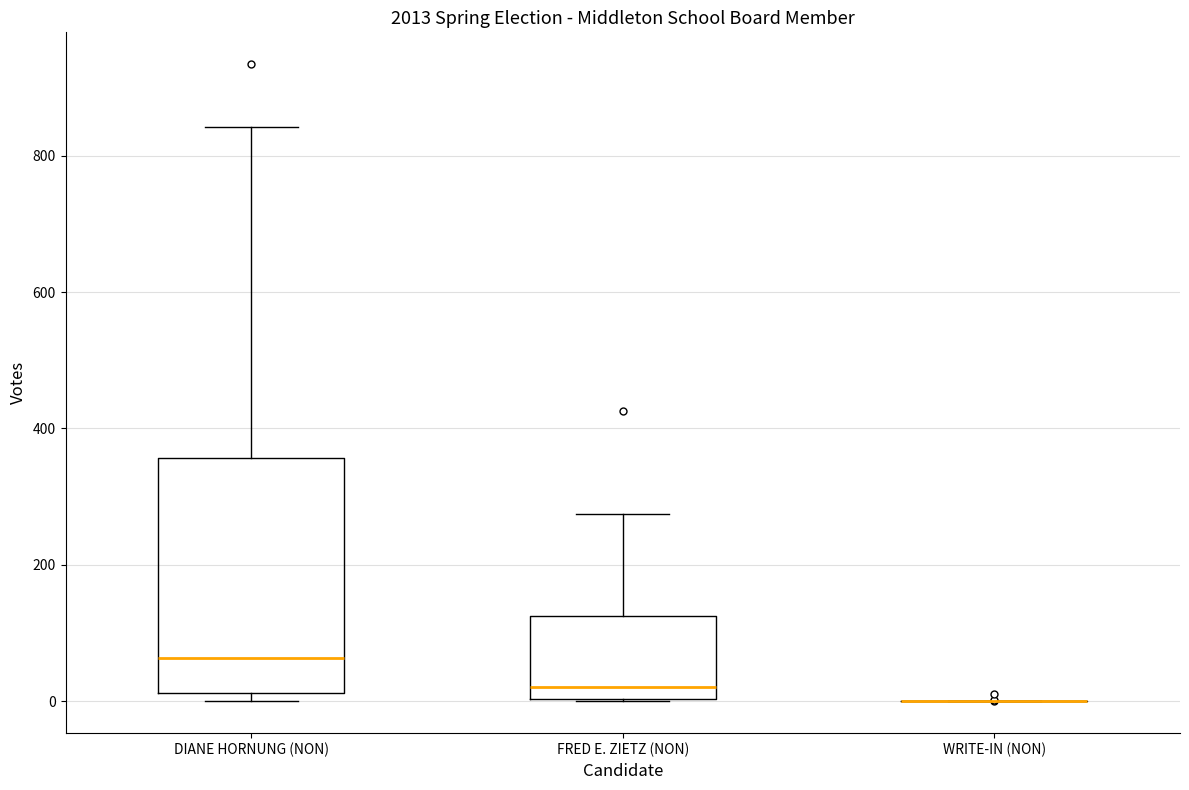

Reading left to right, transcribe this box plot: for each box, give where its median line is, the range the box spans, and where its two whiskers end, as read against the y-axis. The values are not printed on the chart, so give them approximately, as read against the axis.

DIANE HORNUNG (NON): median 60, box 20 to 360, whiskers 0 to 840
FRED E. ZIETZ (NON): median 20, box 0 to 120, whiskers 0 to 280
WRITE-IN (NON): box collapsed to a line at 0, whiskers 0 to 0